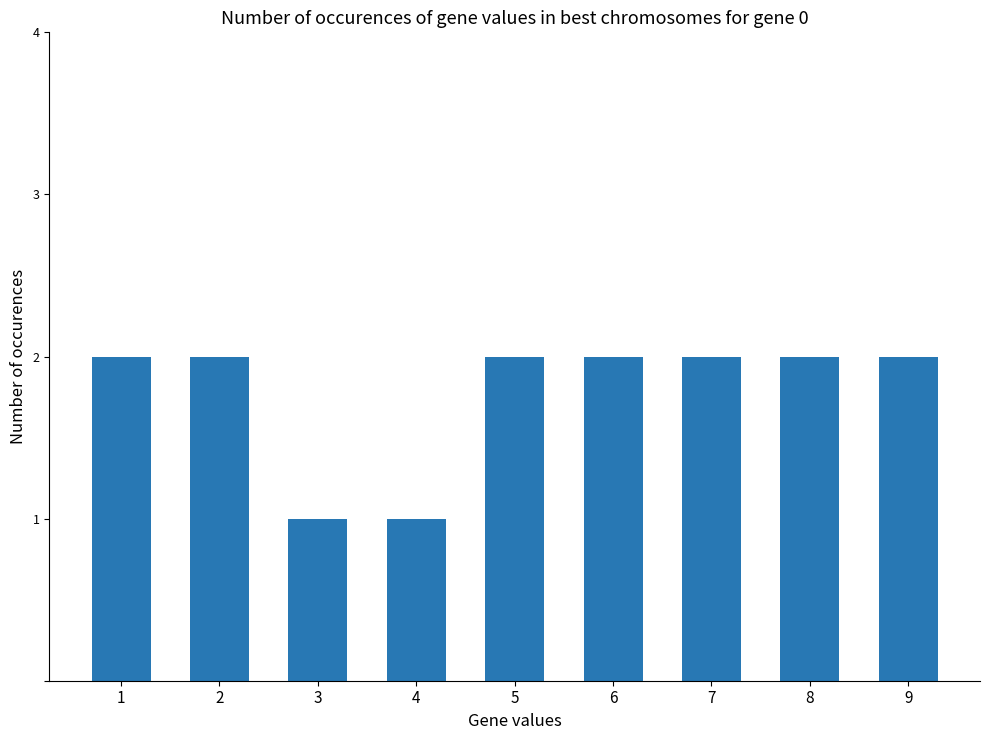

Approximately how many times larger is the value at 8 compared to 4?

2.0